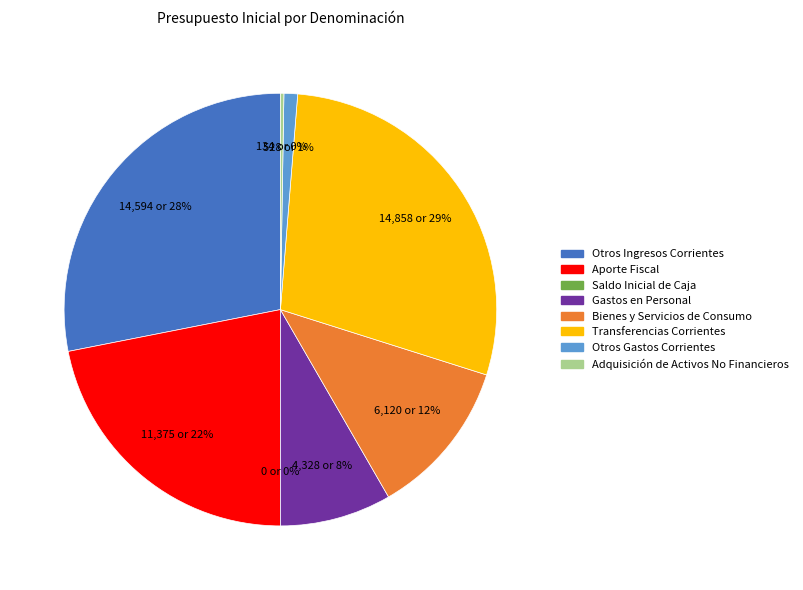

What percentage is the Transferencias Corrientes slice, to the nearest percent?

29%